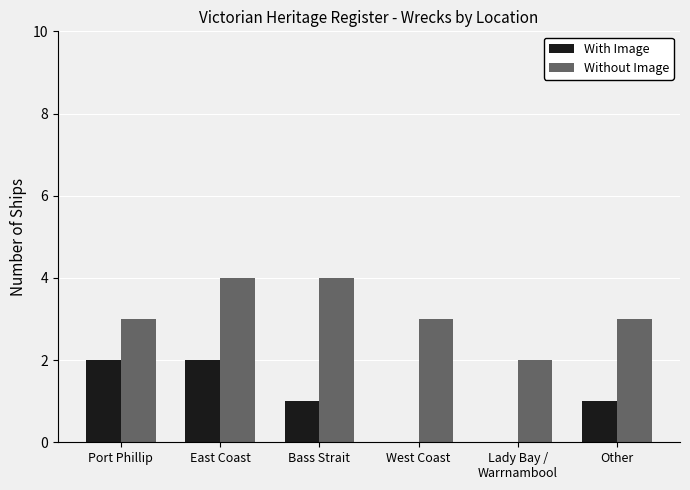

At which category is the sum across all series the highest?

East Coast